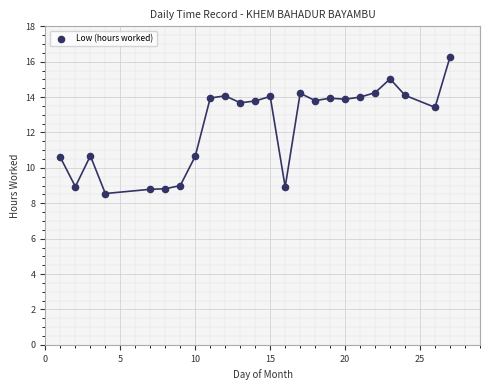

What is the range of X values (max minus min)?

26.0